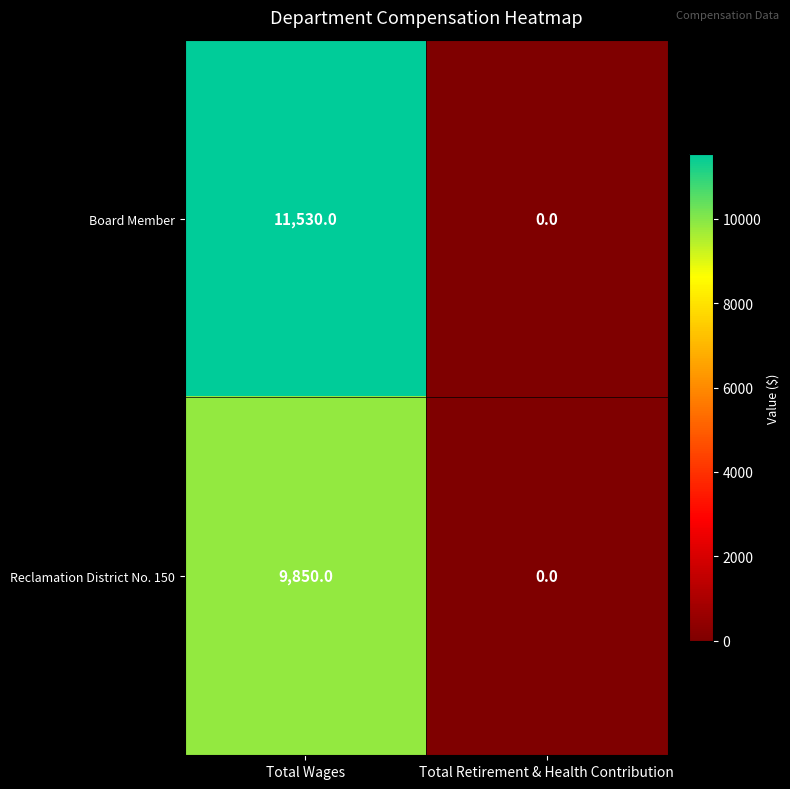

True or false: Reclamation District No. 150 has a value of 0 at Total Retirement & Health Contribution.

True